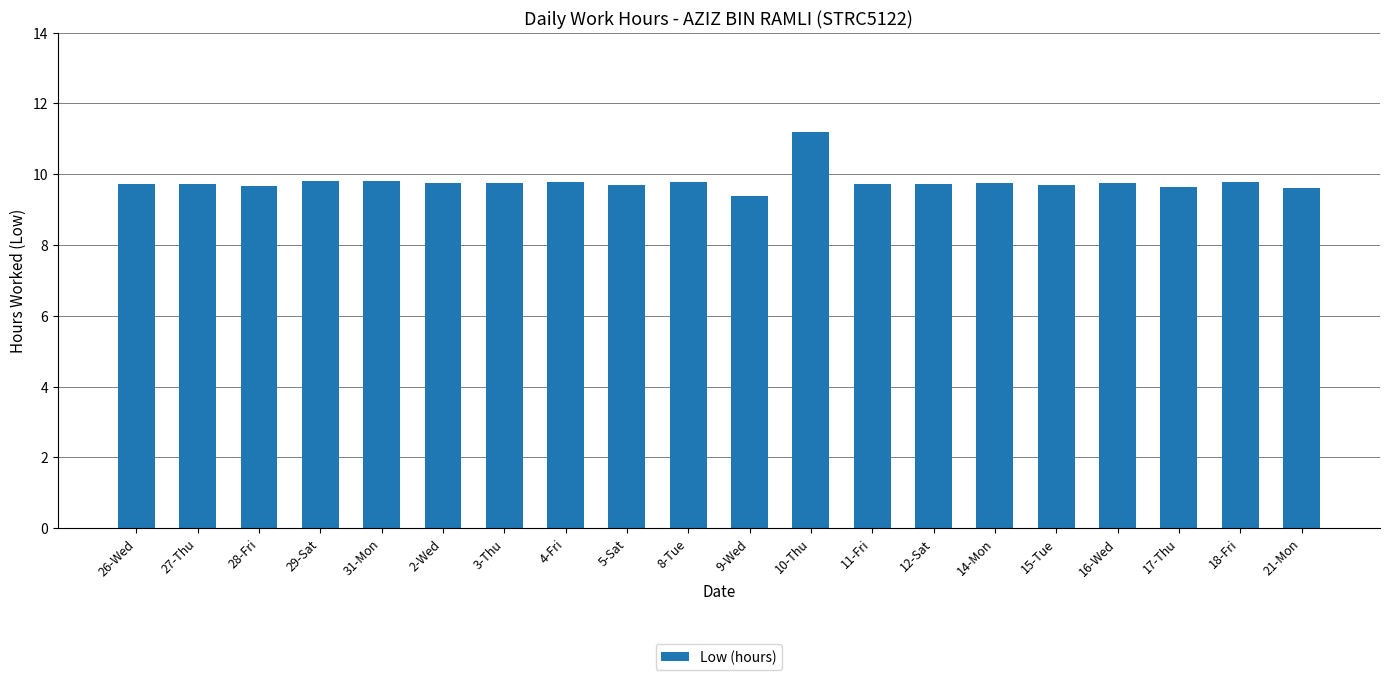

Which label corresponds to the largest value in the chart?

10-Thu